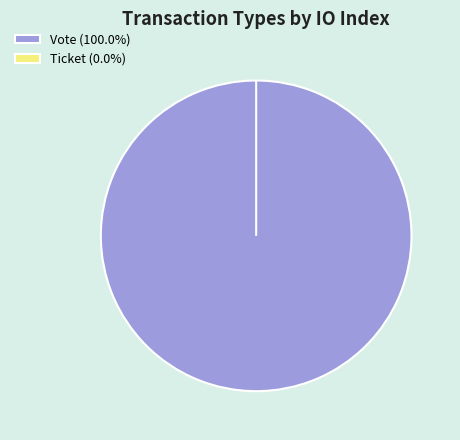

Combined, what portion of the pie is Vote and Ticket?

100.0%